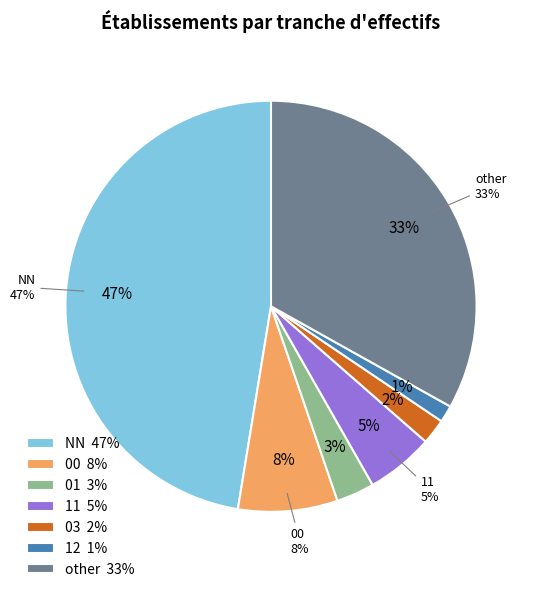

Does any single category account for the majority?

No